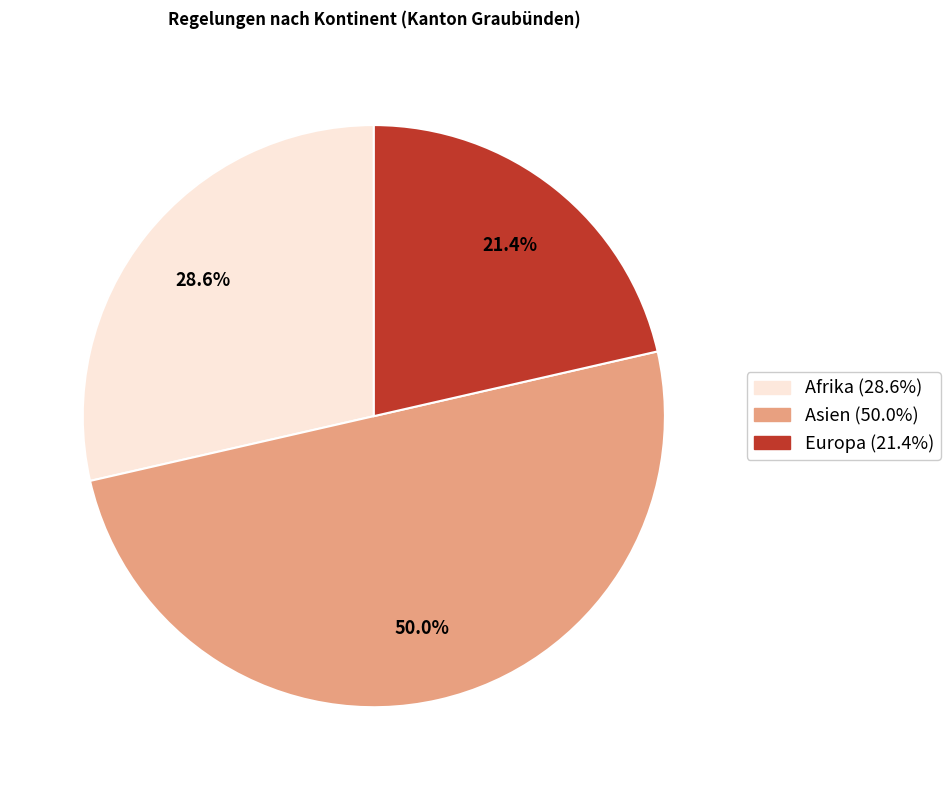

How many segments does this pie chart have?

3